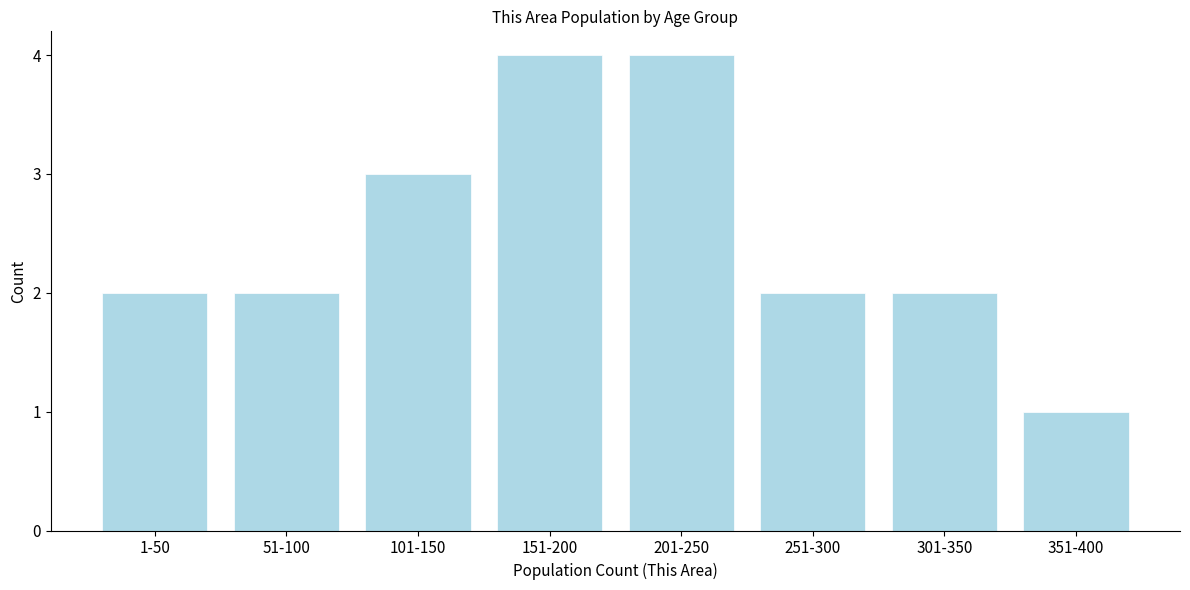

Reading left to right, list all the values displayed in this chart.

2	2	3	4	4	2	2	1